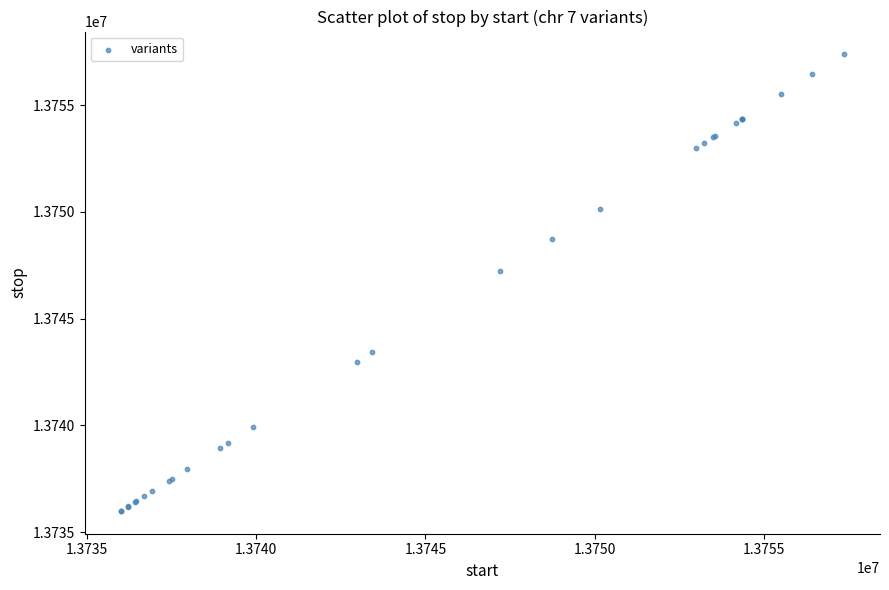

What Y value in the scatter plot is closest to 13746683?

13747206